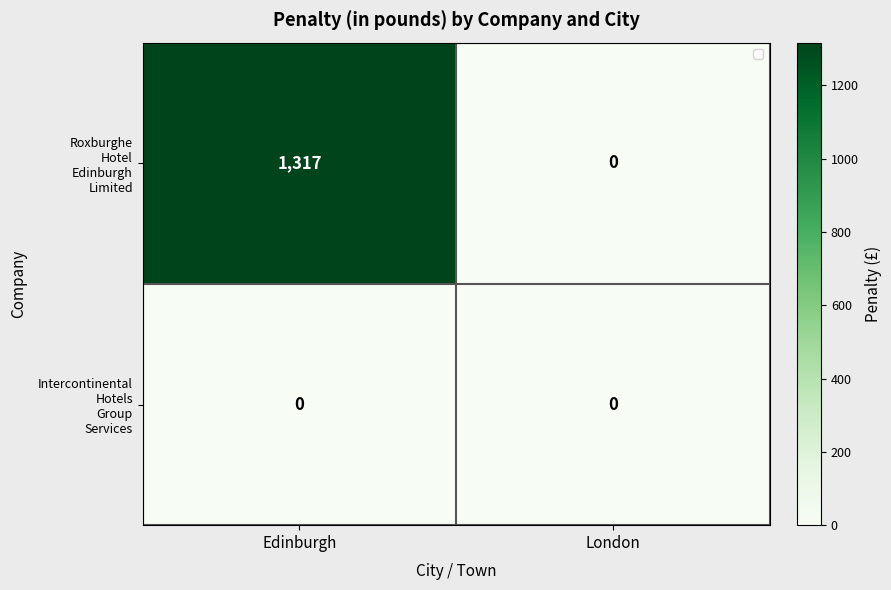

What is the greatest value displayed?

1317